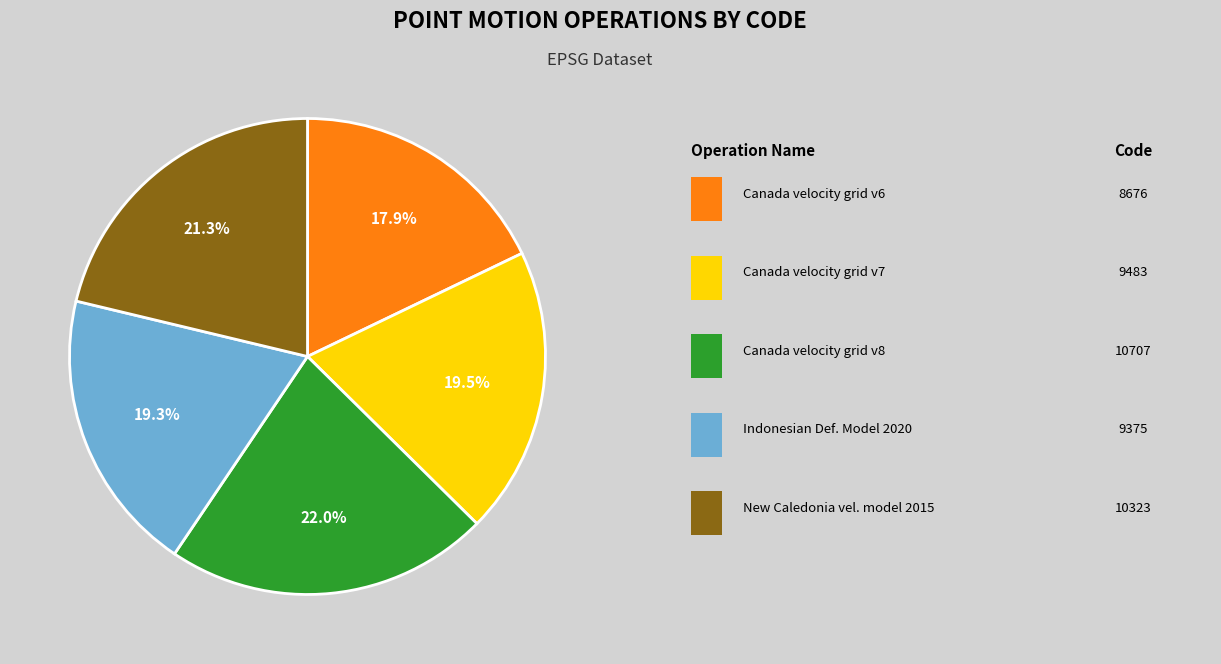

Is there any slice that represents more than half of the pie?

No